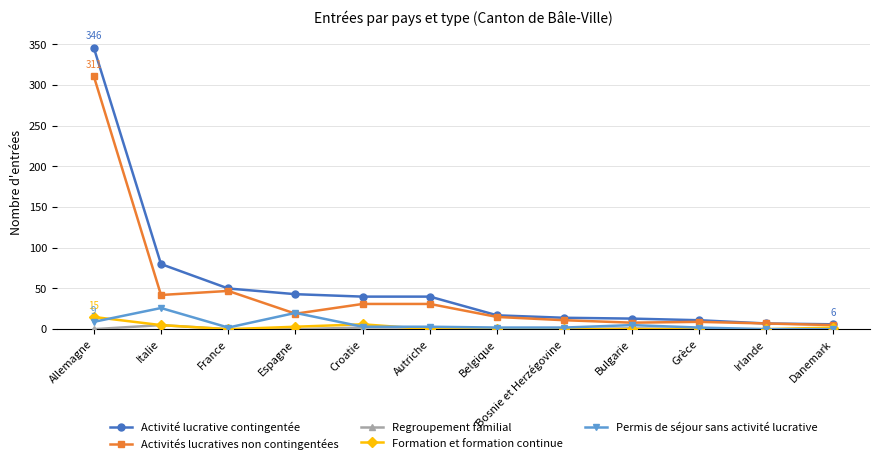

The Activité lucrative contingentée series shows 6 at Danemark. True or false?

True